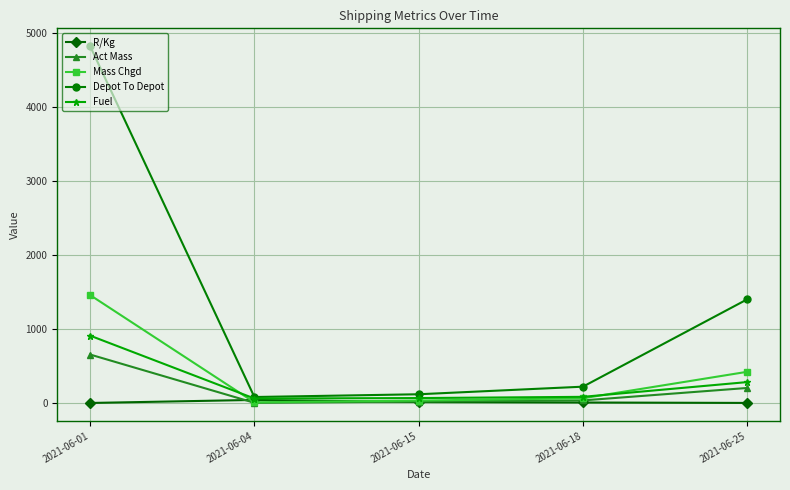

How many lines are shown in the chart?

5